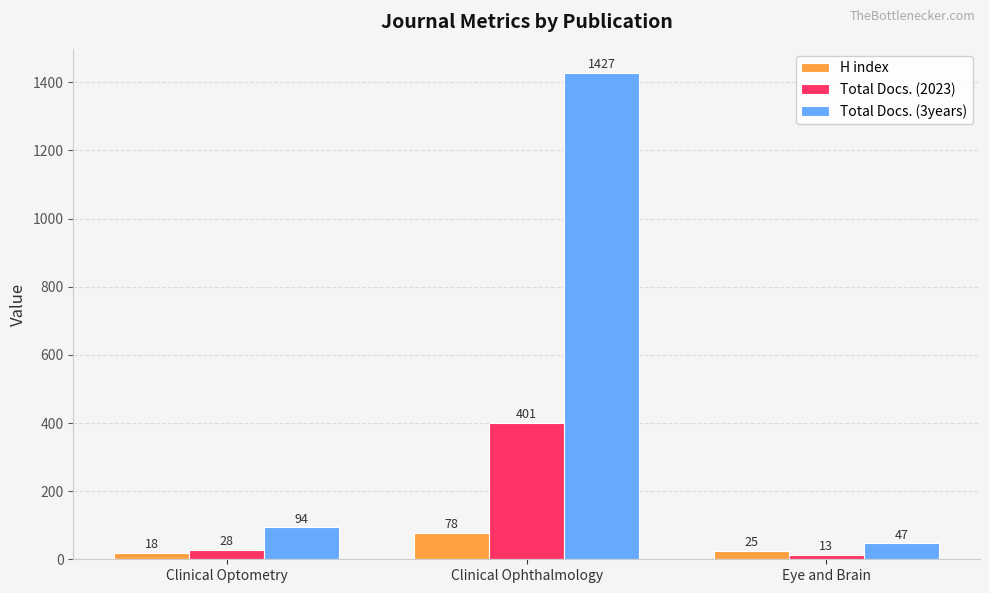

What is the difference between the H index values at Clinical Optometry and Clinical Ophthalmology?

60